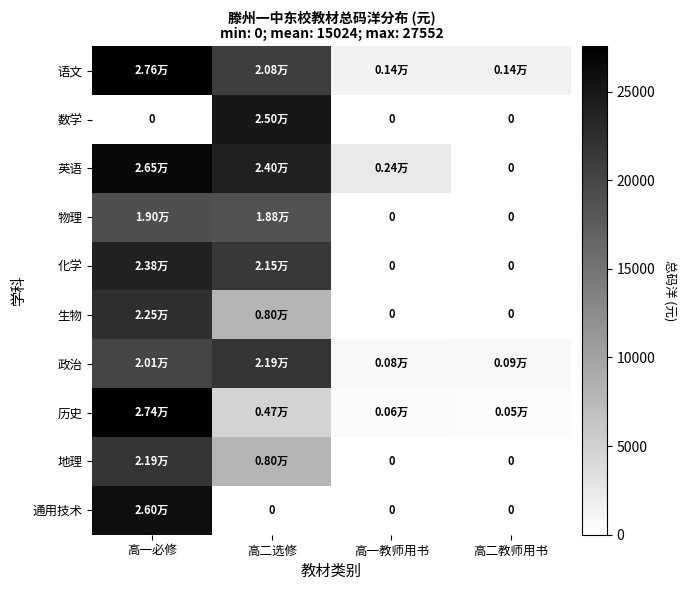

At which label is 语文 closest to 14493?

高二选修